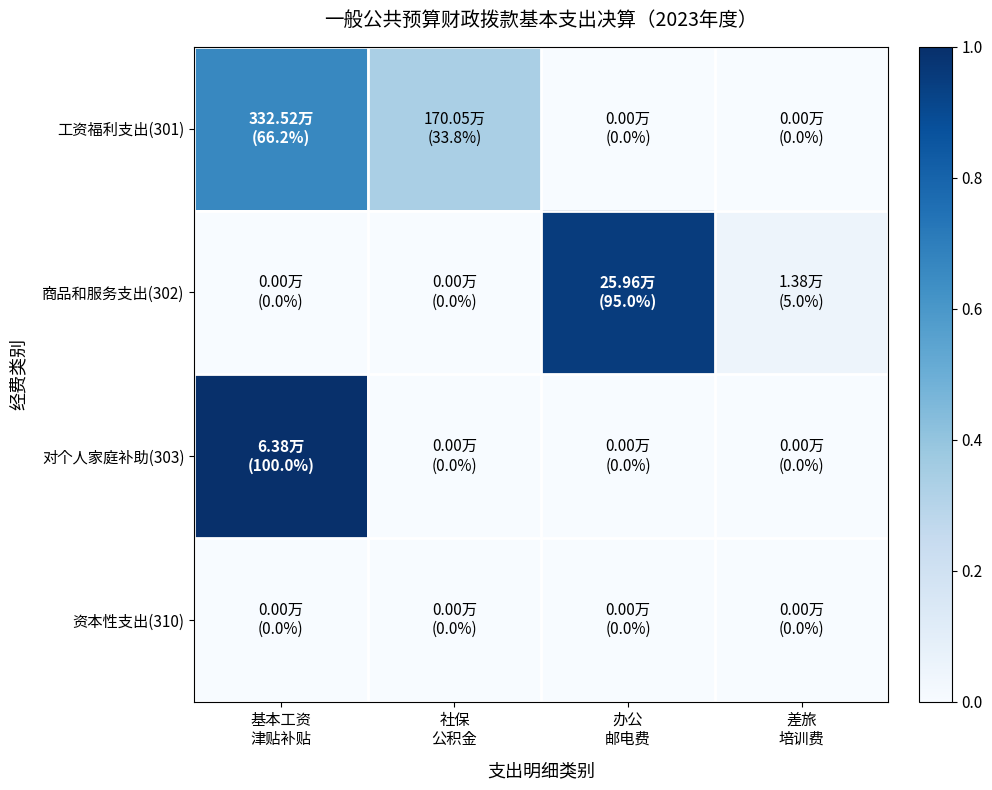

Rank the series at 办公 邮电费 from highest to lowest value.

商品和服务支出(302), 工资福利支出(301), 对个人家庭补助(303), 资本性支出(310)